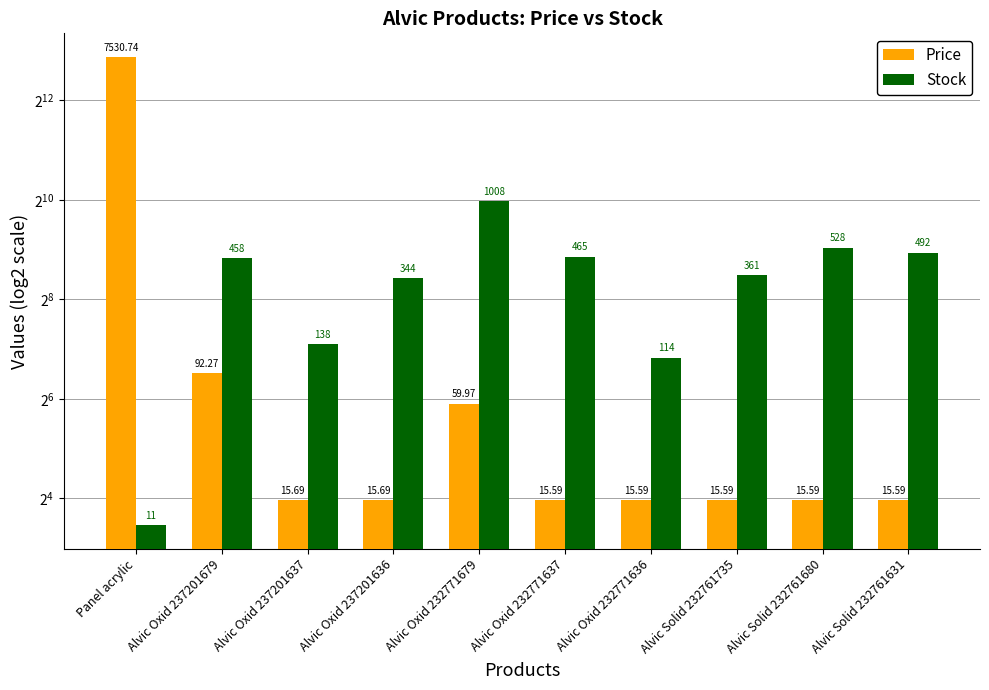

What is the difference between the highest and lowest values at Alvic Solid 232761680?

512.4